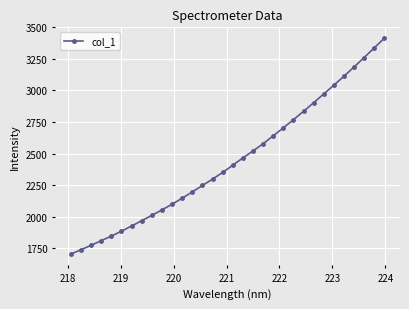

What is the value of the 11th point from the left?

2098.5